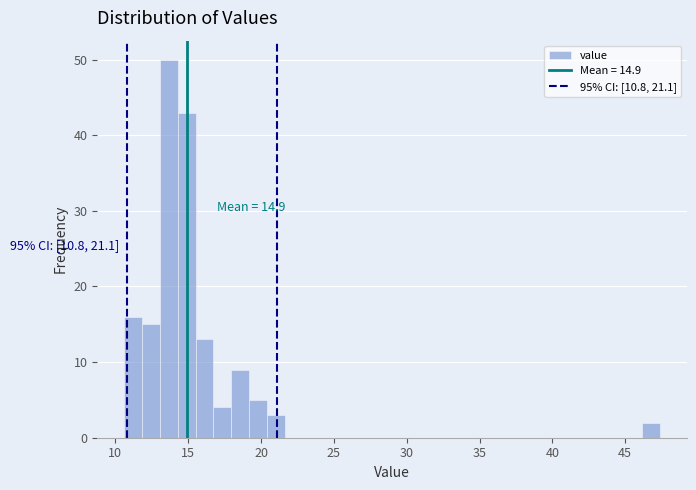

Read against the x-axis, roughly where is the centre of the tallest bar?

13.5